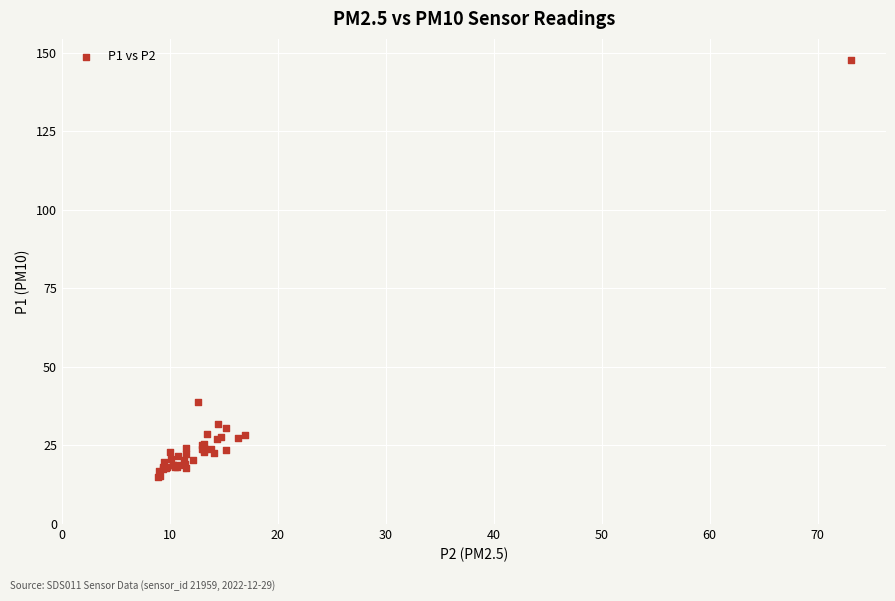

What Y value in the scatter plot is closest to 81?

38.8